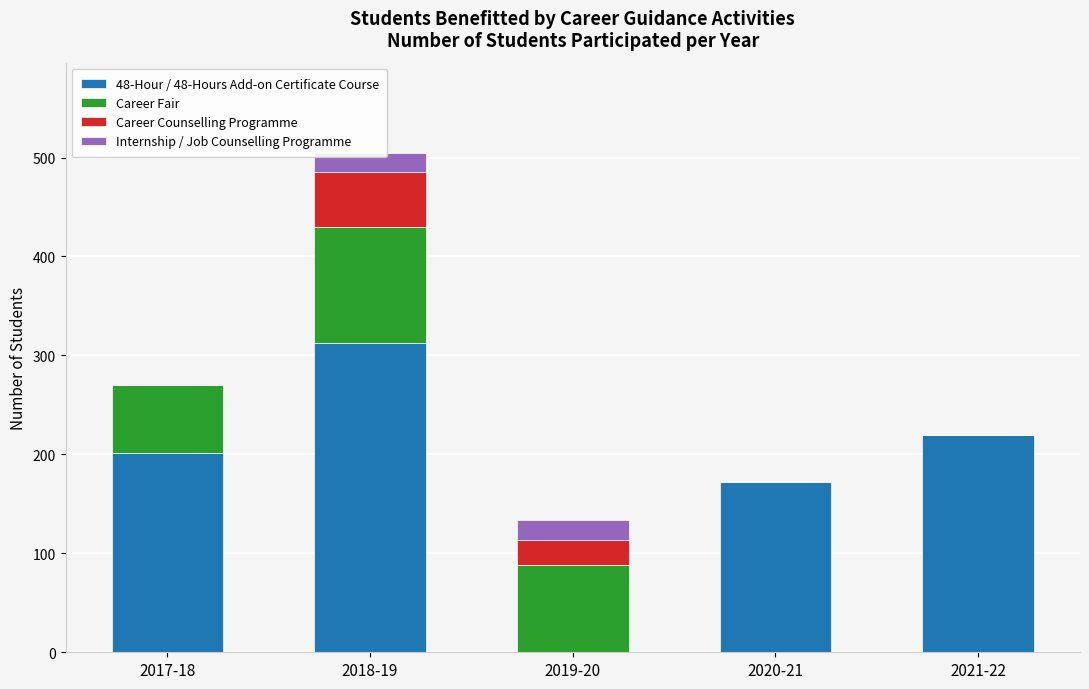

What is the sum of the 48-Hour / 48-Hours Add-on Certificate Course values at 2018-19 and 2019-20?

313